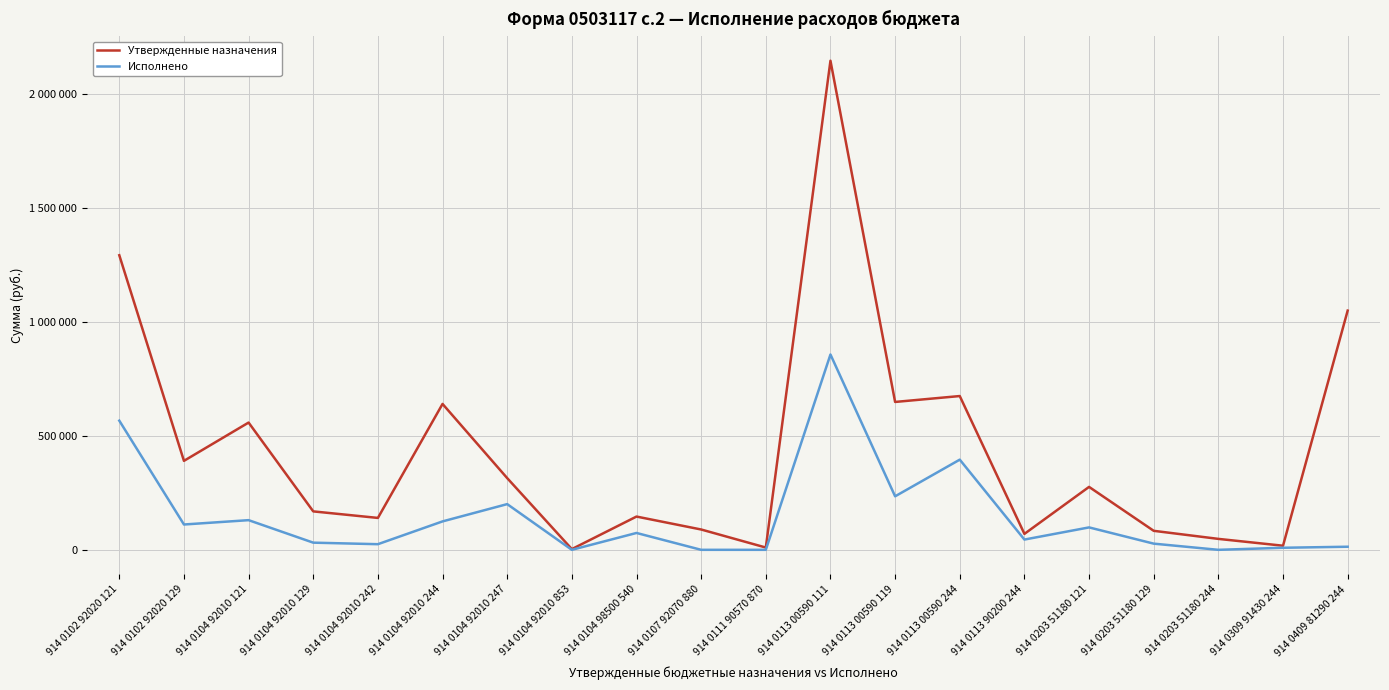

Does the chart have visible grid lines?

Yes